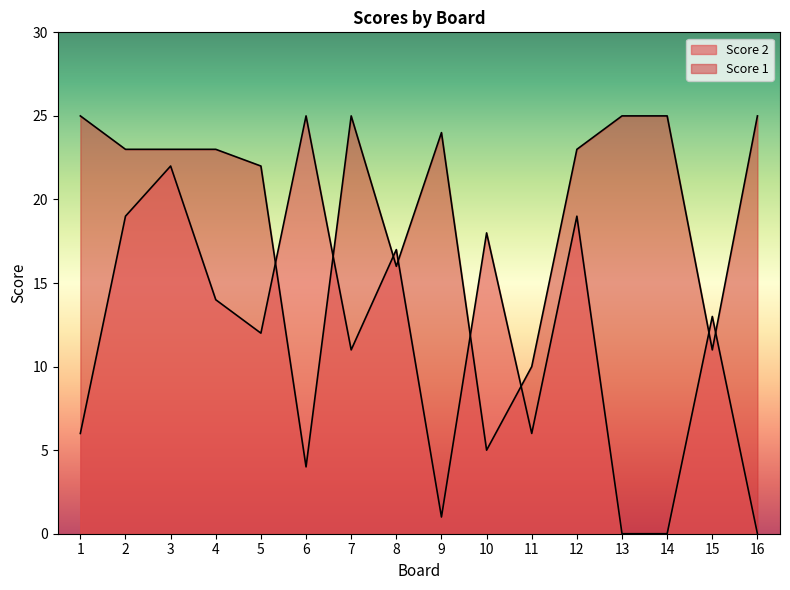

Which category has the highest value in the Score 2 series?

6